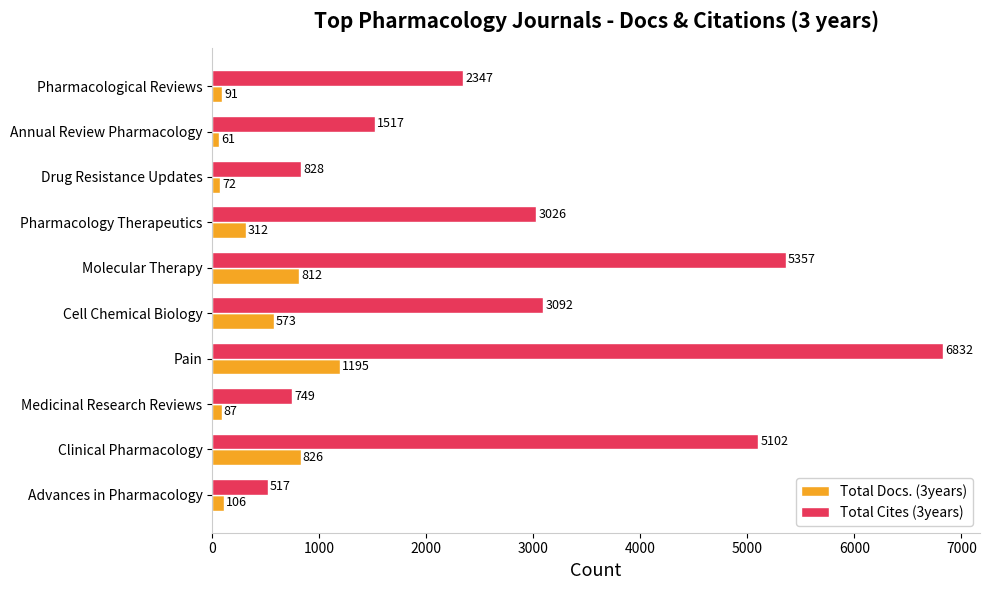

List the labels in order of Total Docs. (3years) value, smallest first.

Annual Review Pharmacology, Drug Resistance Updates, Medicinal Research Reviews, Pharmacological Reviews, Advances in Pharmacology, Pharmacology Therapeutics, Cell Chemical Biology, Molecular Therapy, Clinical Pharmacology, Pain